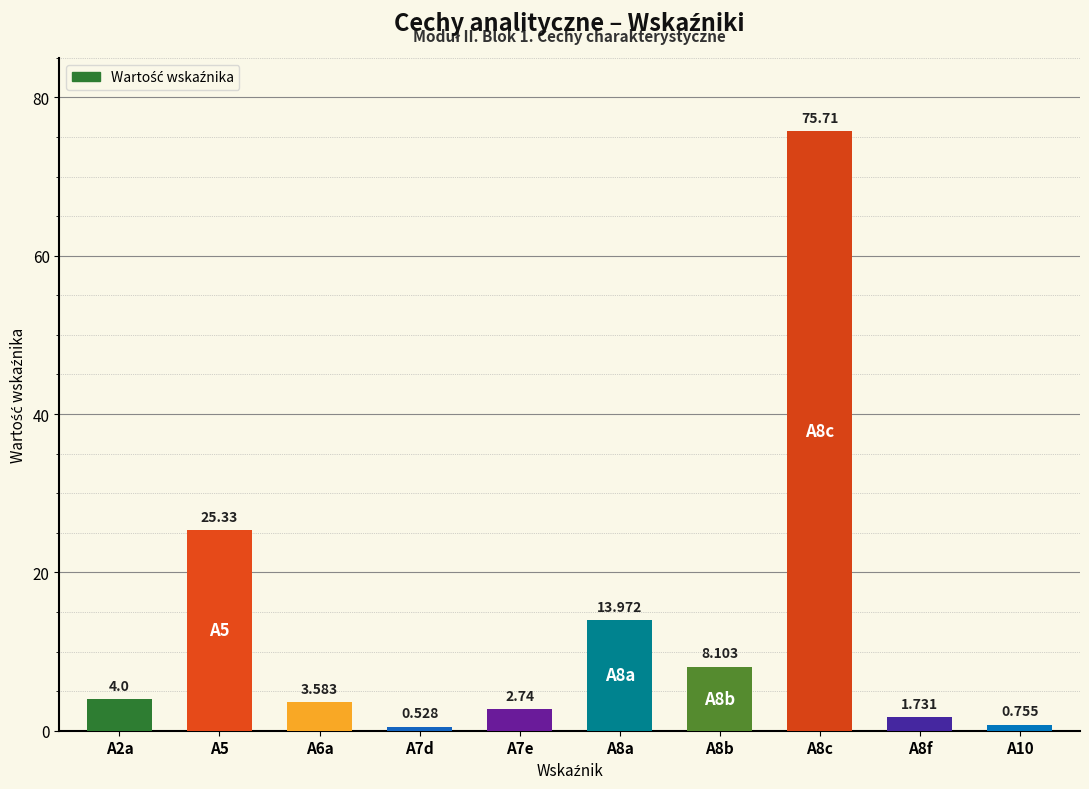

What is the average value?

13.6